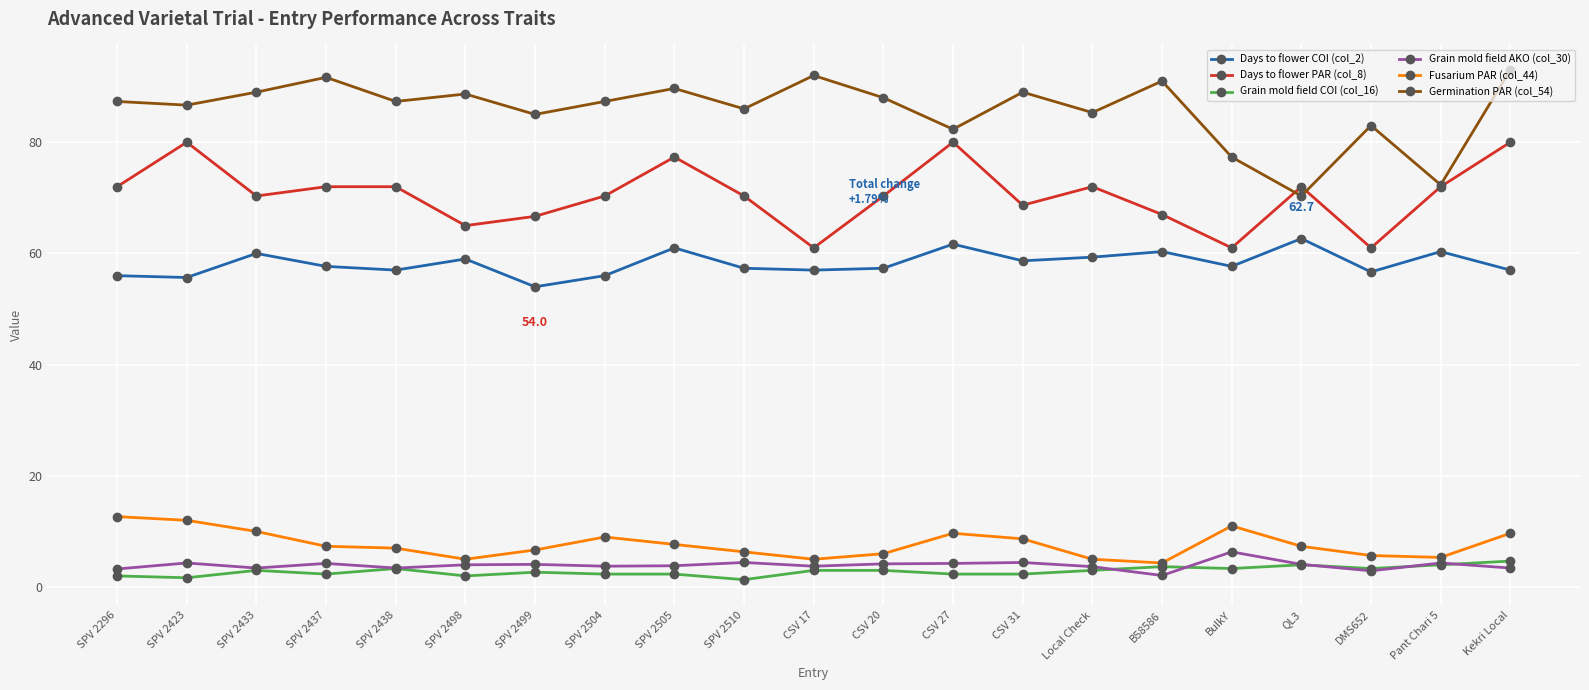

What is the maximum value shown in the chart?

93.0